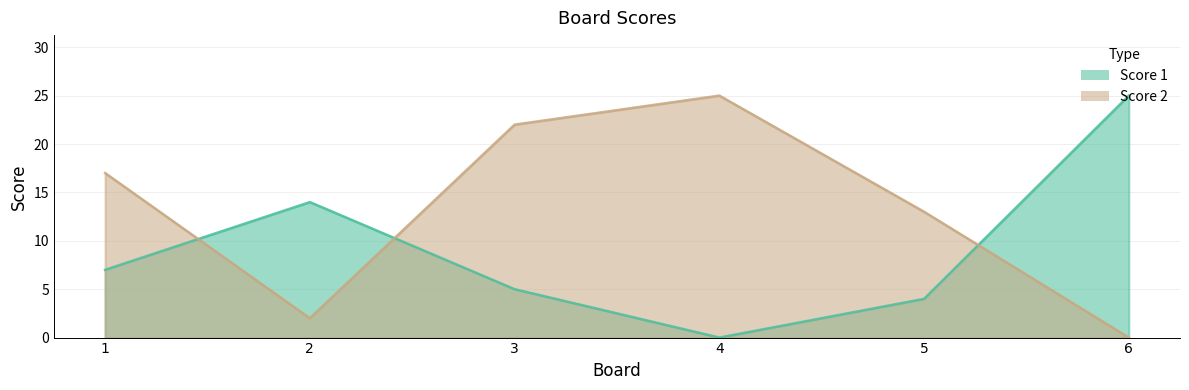

True or false: Score 2 and Score 1 cross at least once.

True